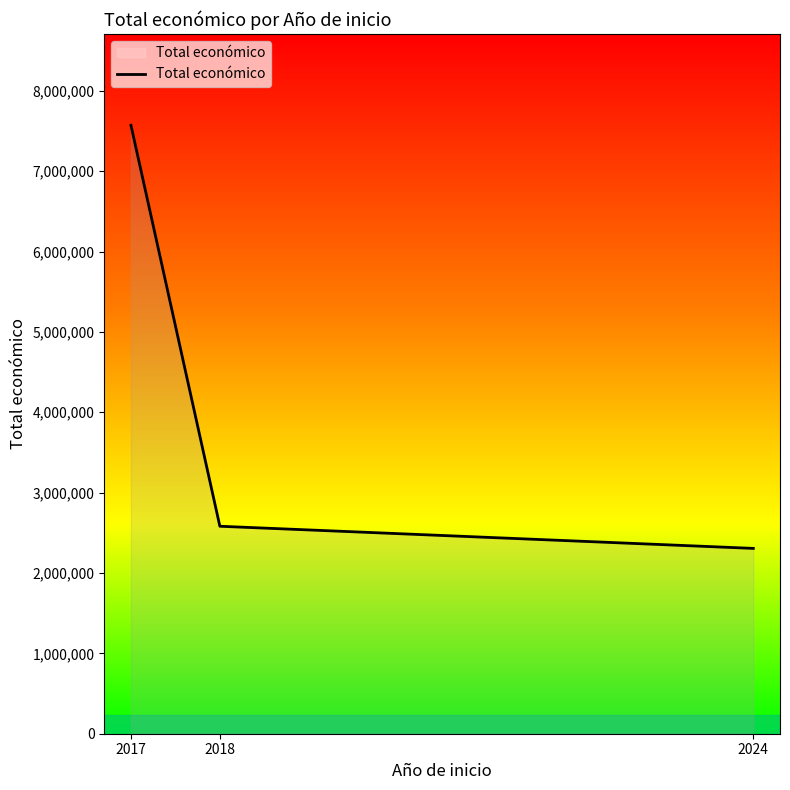

Which has a higher value, 2024 or 2017?

2017